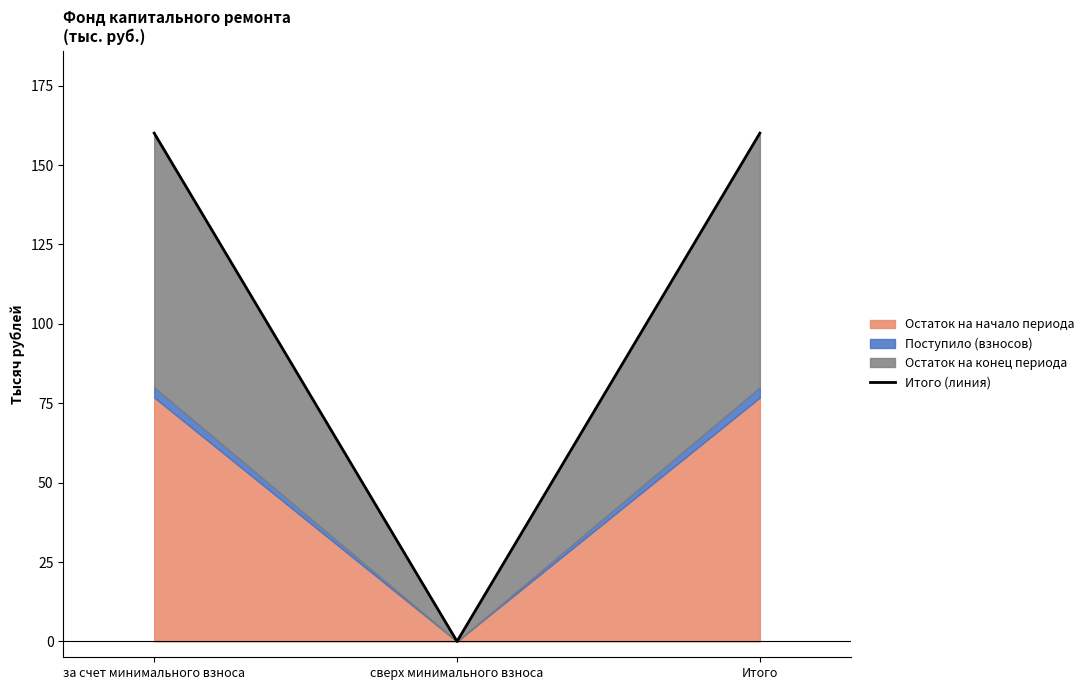

What is the label of the 2nd point from the right?

сверх минимального взноса